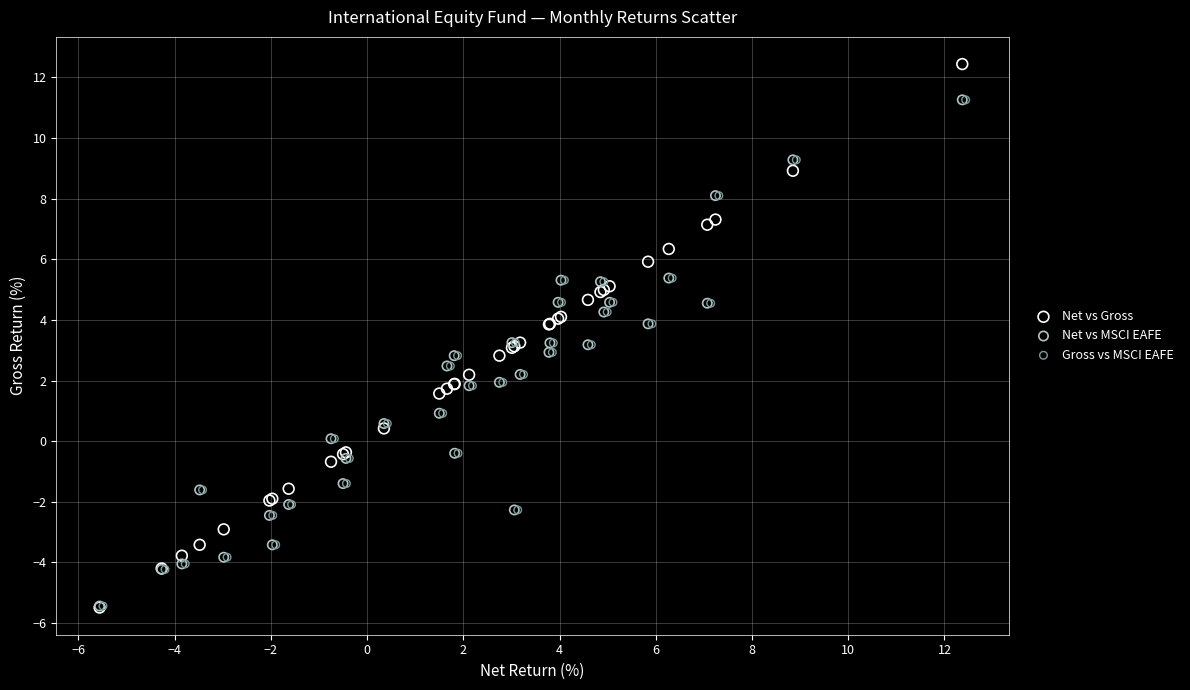

What are all the series names shown in the legend?

Net vs Gross, Net vs MSCI EAFE, Gross vs MSCI EAFE